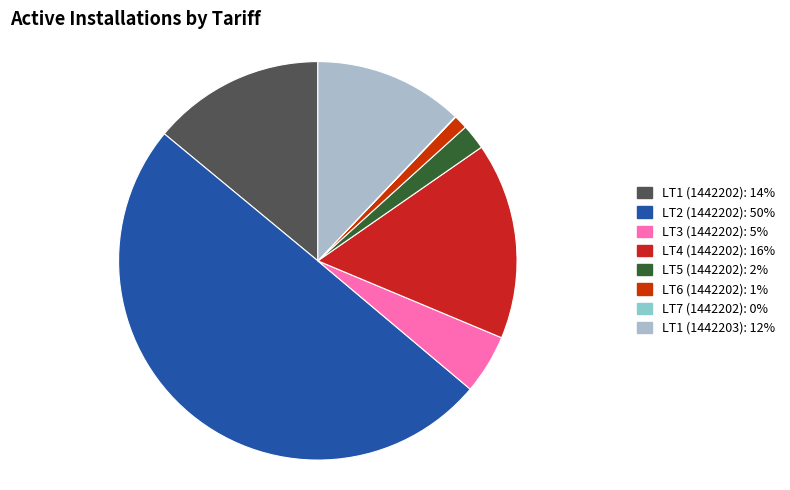

Does LT4 (1442202) represent more than half of the total?

No